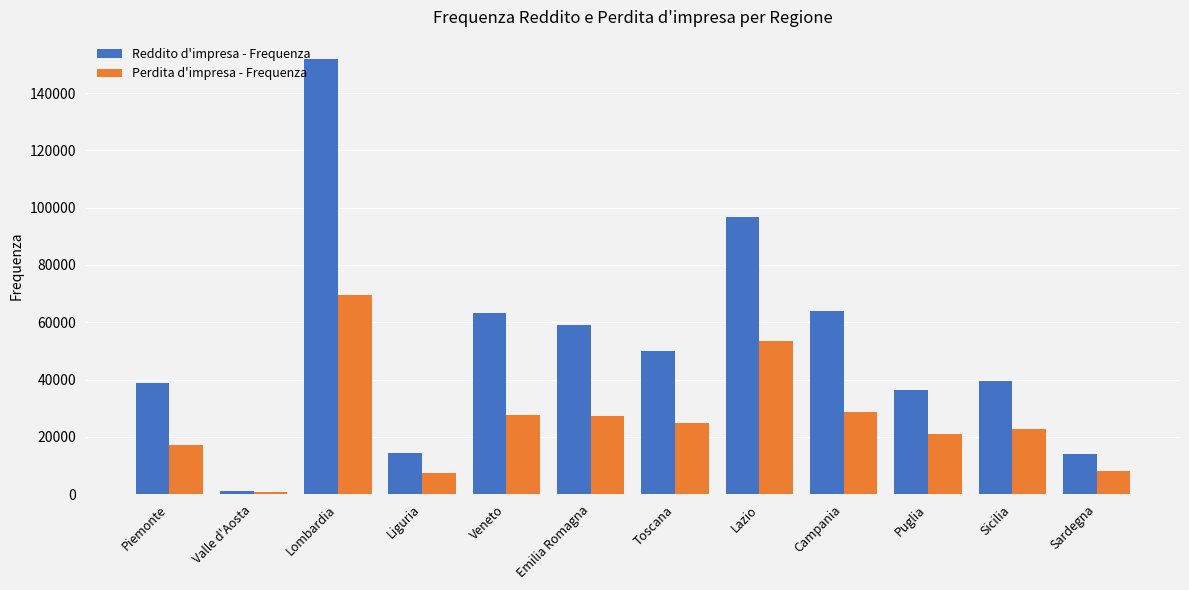

What is the sum of the Perdita d'impresa - Frequenza values at Lombardia and Emilia Romagna?

96583